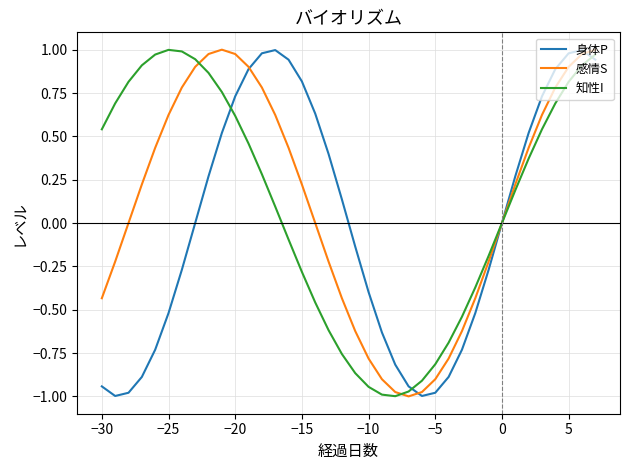

What are all the series names shown in the legend?

身体P, 感情S, 知性I